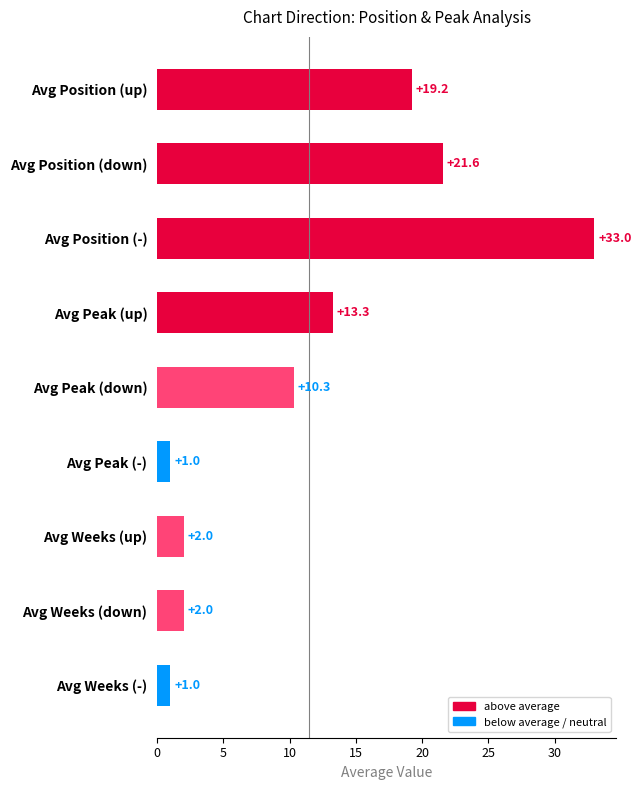

What value does the data have at Avg Position (down)?

21.6